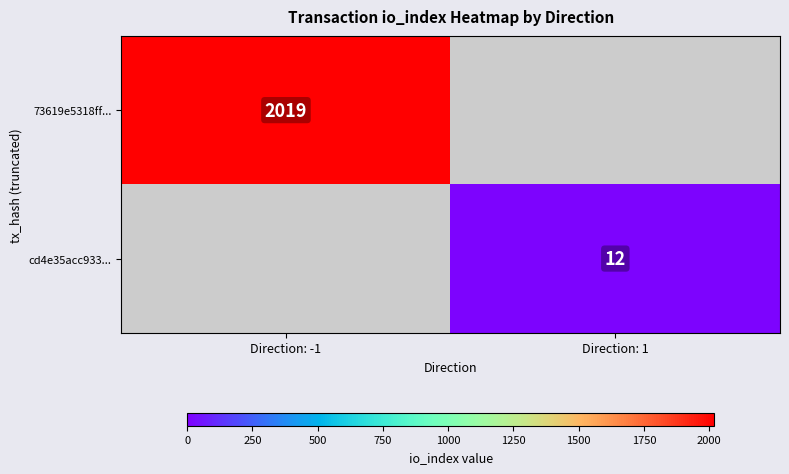

Rank the series by their average value, from highest to lowest.

73619e5318ff..., cd4e35acc933...